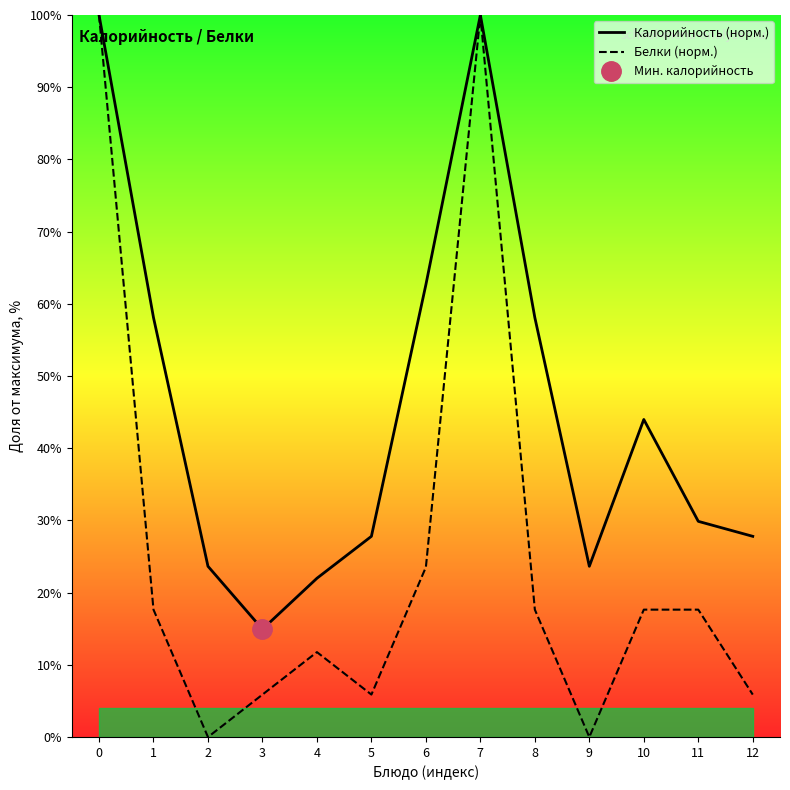

What is the difference between the second highest and minimum values in the Калорийность (норм.) series?

85.1